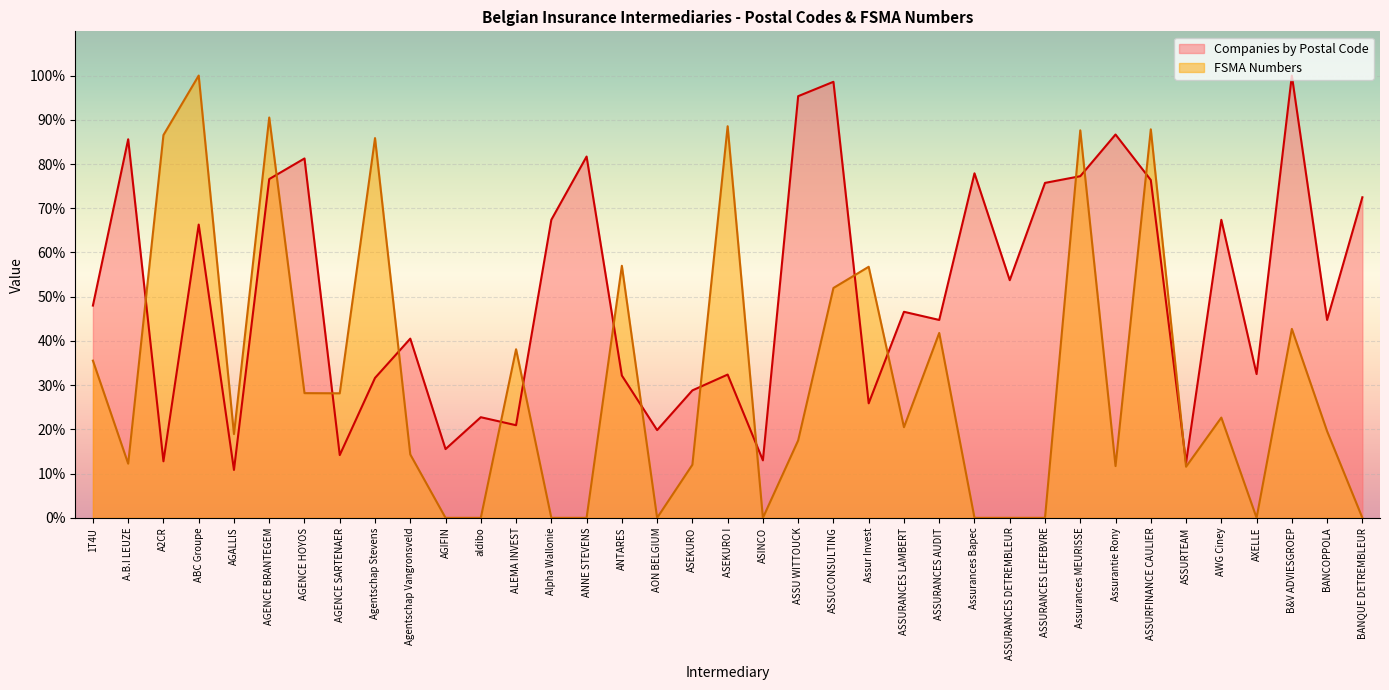

Reading left to right, what are all the values shown in this chart?

48.0	85.6	12.8	66.3	10.8	76.6	81.3	14.2	31.6	40.5	15.5	22.8	20.9	67.4	81.7	32.2	19.8	28.8	32.4	13.0	95.3	98.6	25.9	46.6	44.7	77.9	53.7	75.7	77.2	86.7	76.4	12.5	67.4	32.5	100.0	44.7	72.5